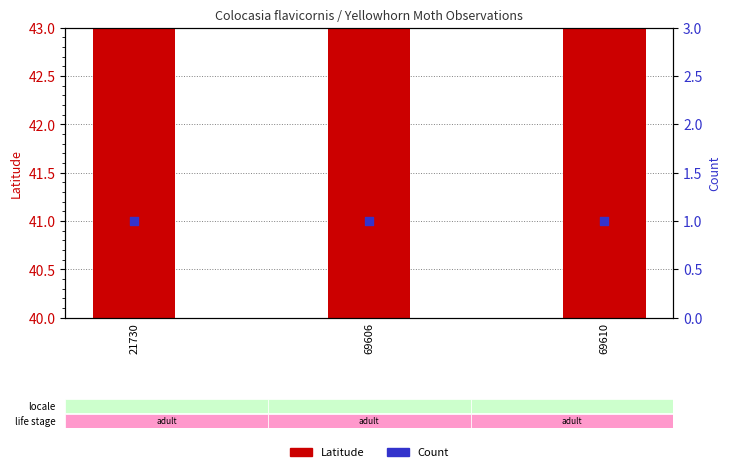

At how many categories does at least one series exceed 20?

3